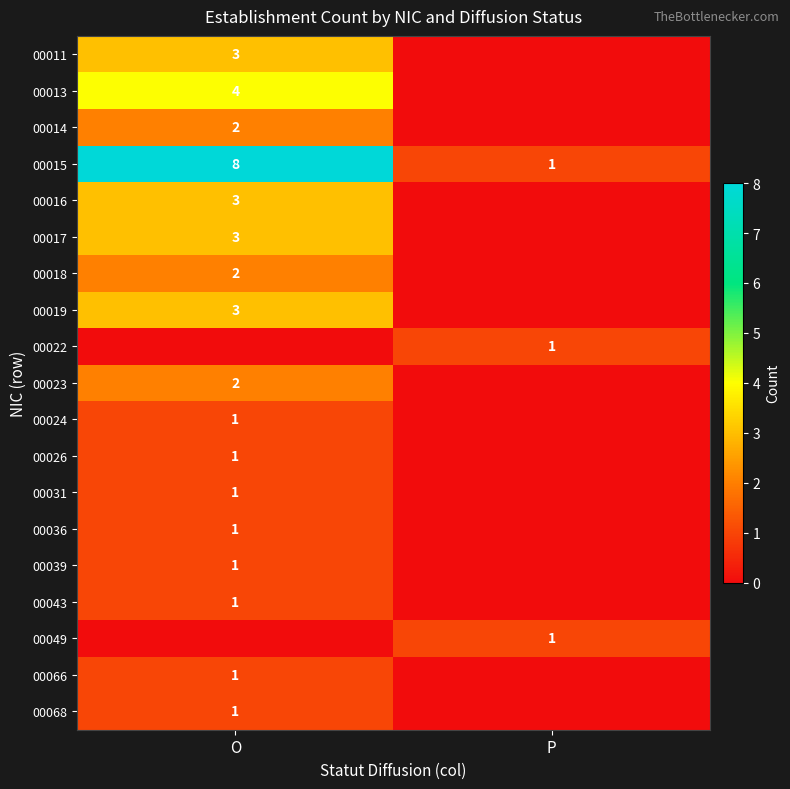

What is the total value across all series at O?

38